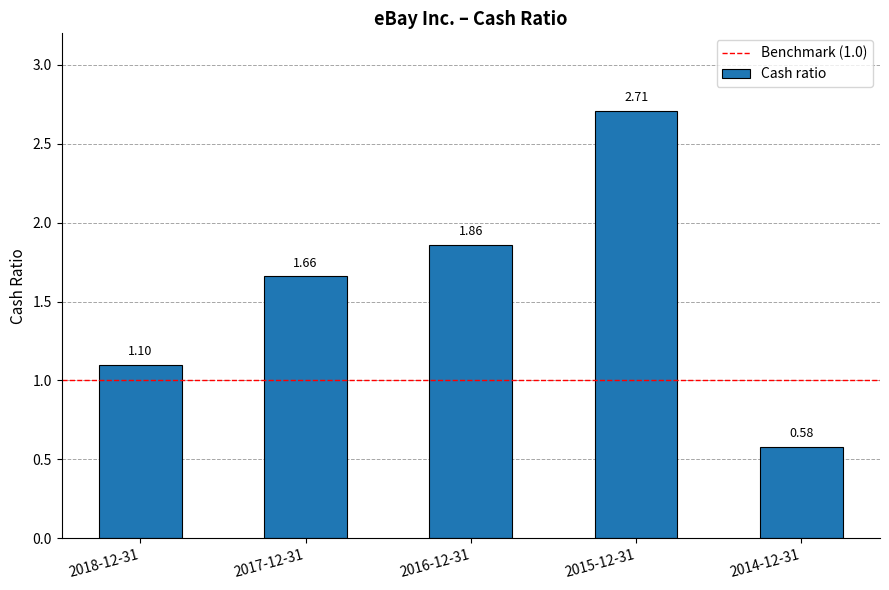

List the labels in order of value, largest first.

2015-12-31, 2016-12-31, 2017-12-31, 2018-12-31, 2014-12-31